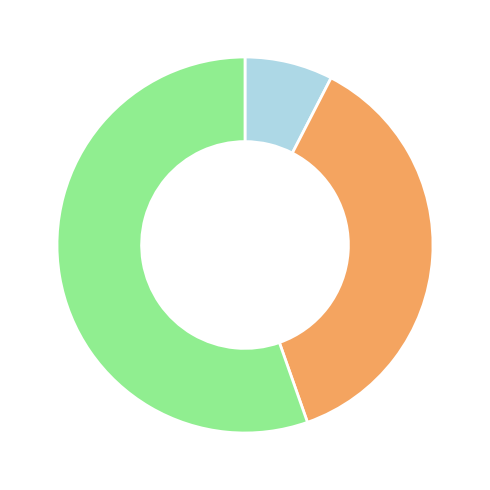

Is there any slice that represents more than half of the pie?

Yes